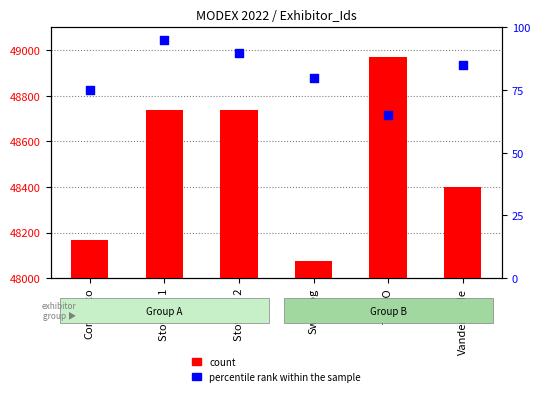

What are all the series names shown in the legend?

count, percentile rank within the sample